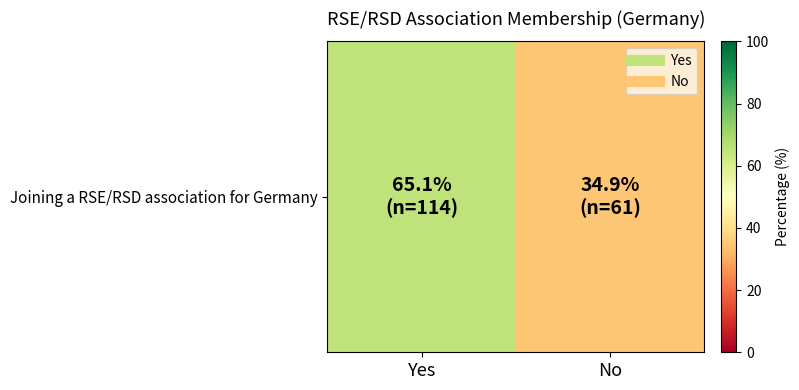

Which label corresponds to the smallest value in the chart?

No